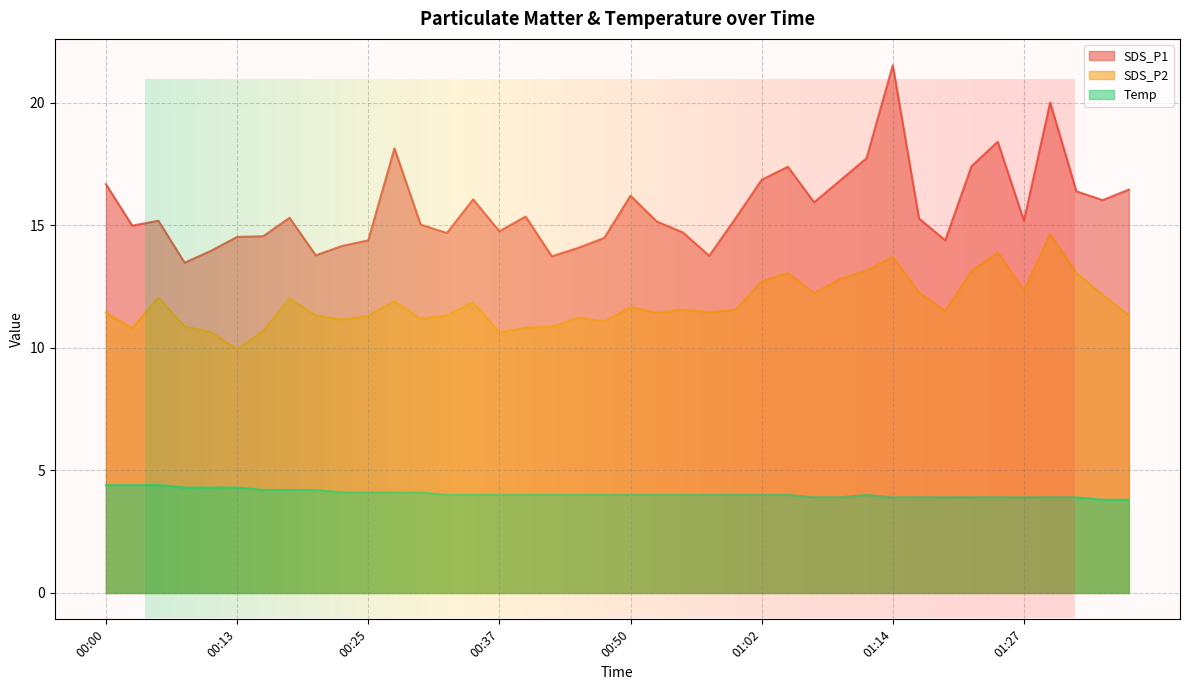

What is the average value of the SDS_P1 series?

15.7